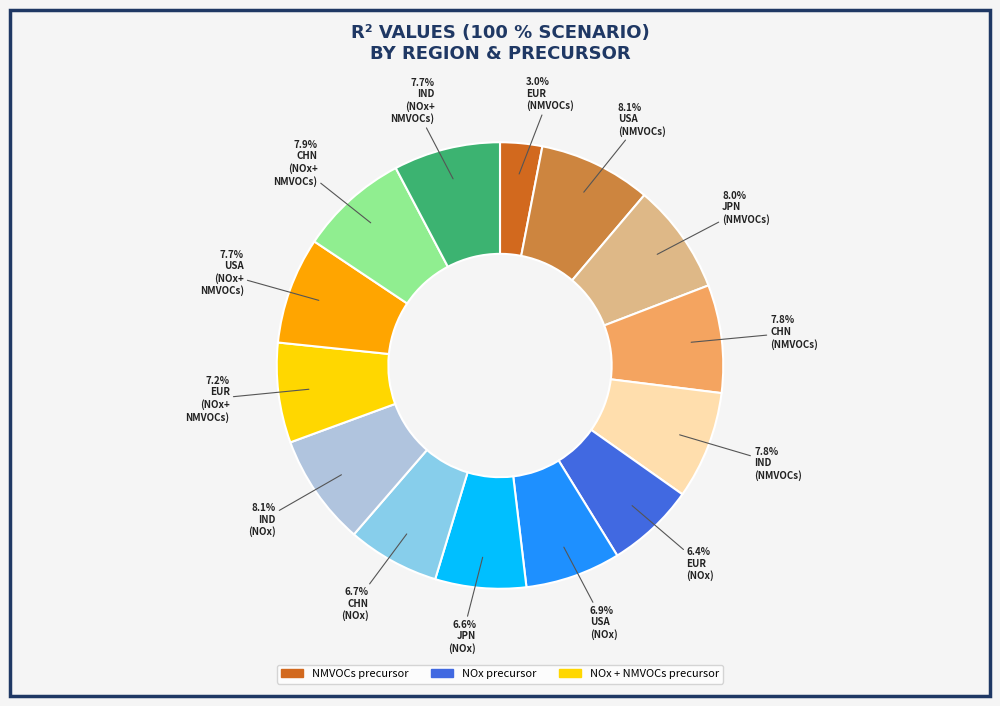

Does any single category account for the majority?

No